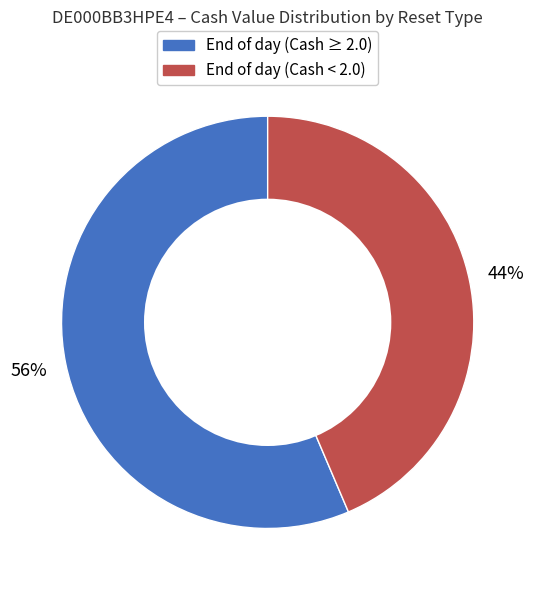

To the nearest percent, what is the average slice percentage?

50%